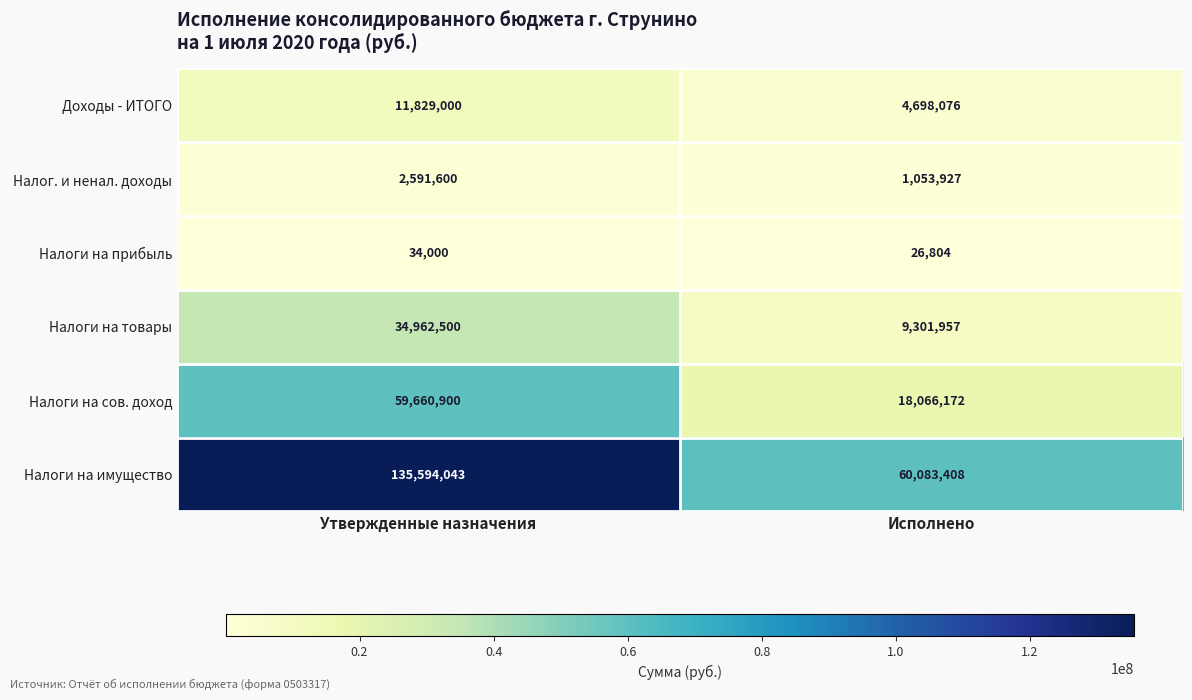

What is the spread (max minus min) of values at Утвержденные назначения?

135560043